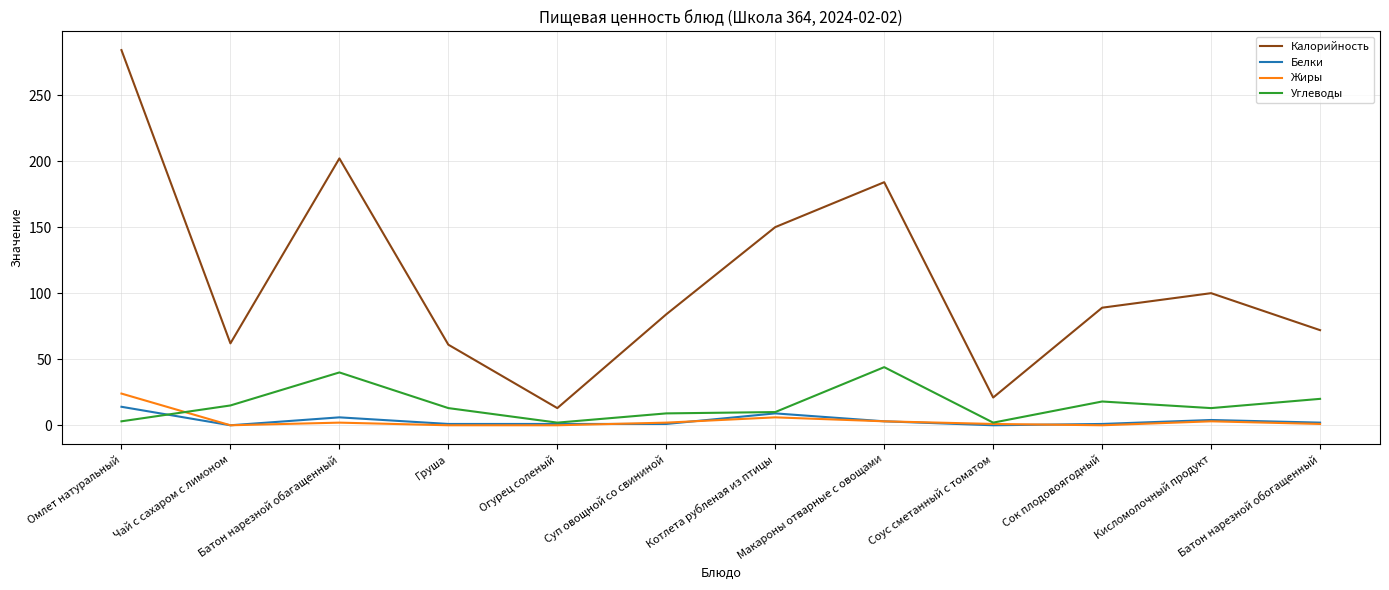

Which series has the largest total across all categories?

Калорийность